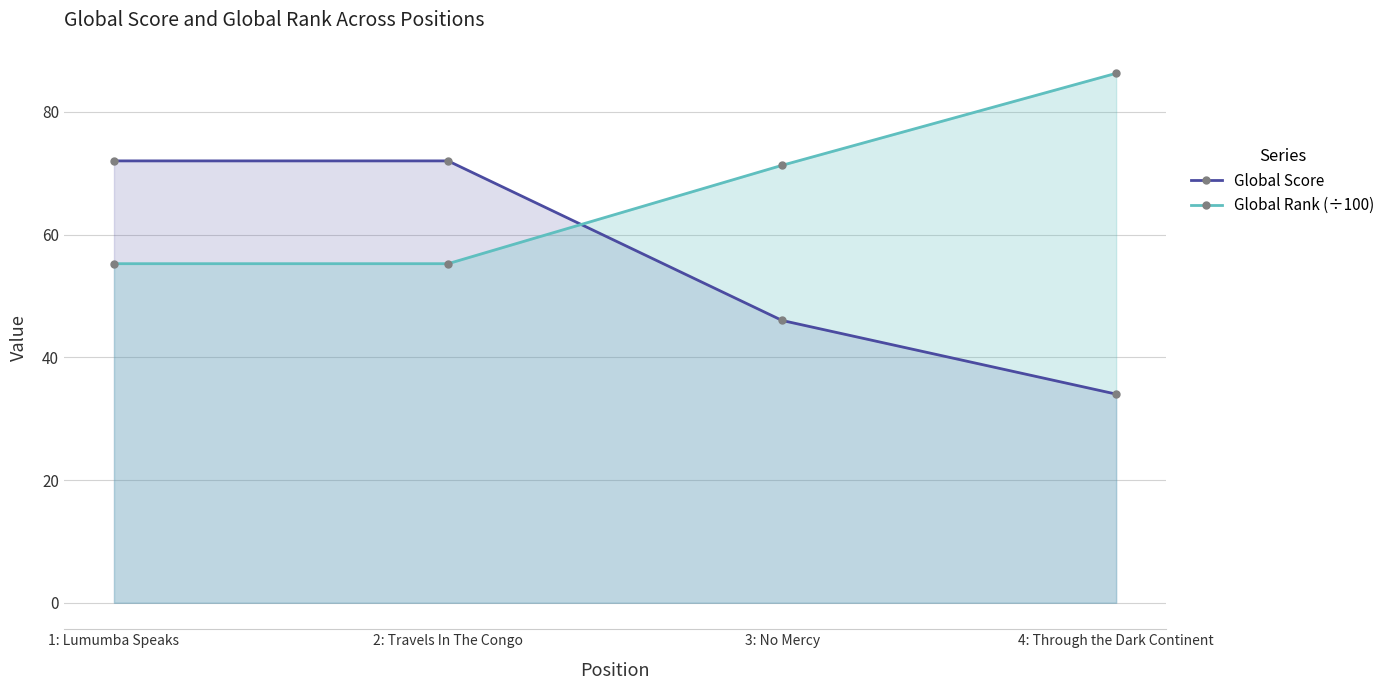

What is the difference between the Global Score values at 4: Through the Dark Continent and 3: No Mercy?

12.0